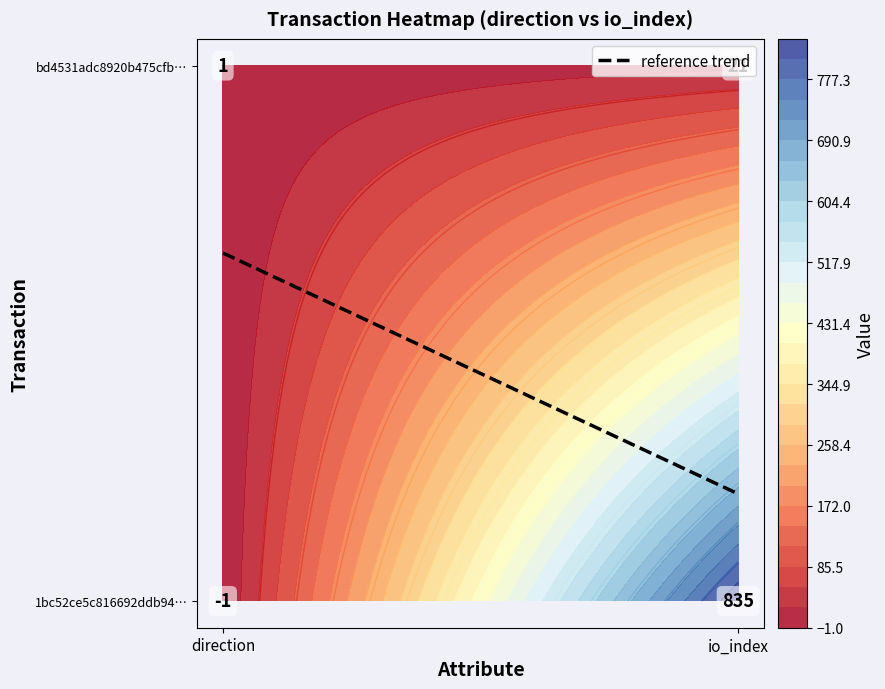

Between 1 and 0, which is larger?

1